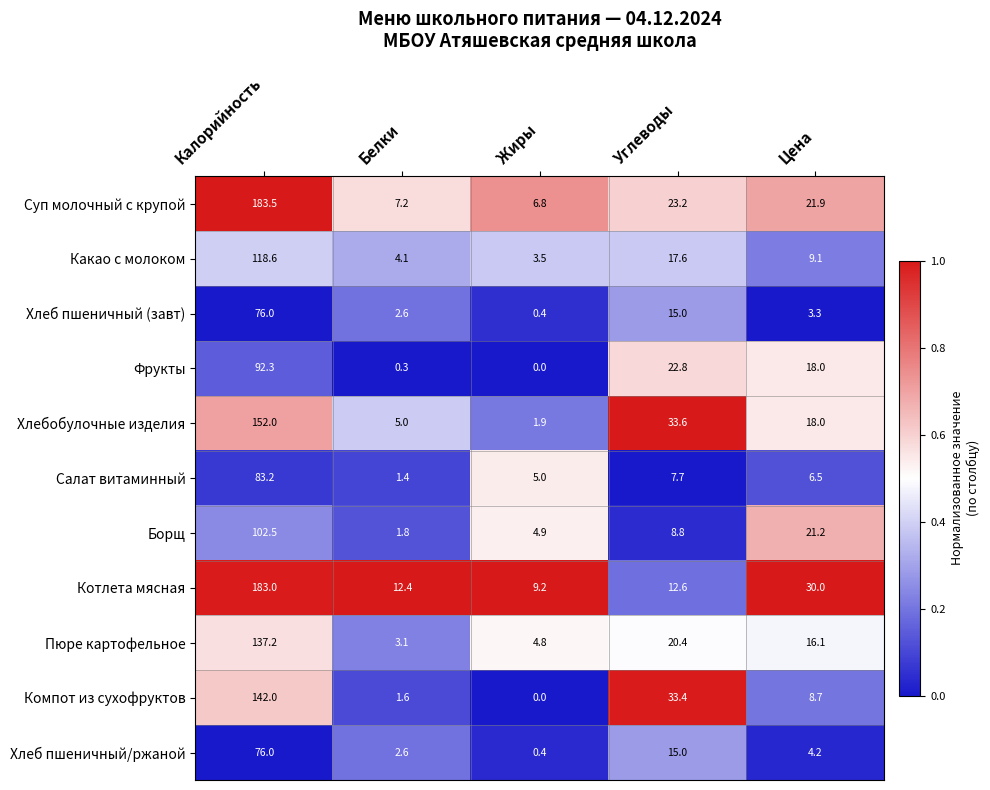

List the labels in order of Какао с молоком value, largest first.

Калорийность, Углеводы, Цена, Белки, Жиры